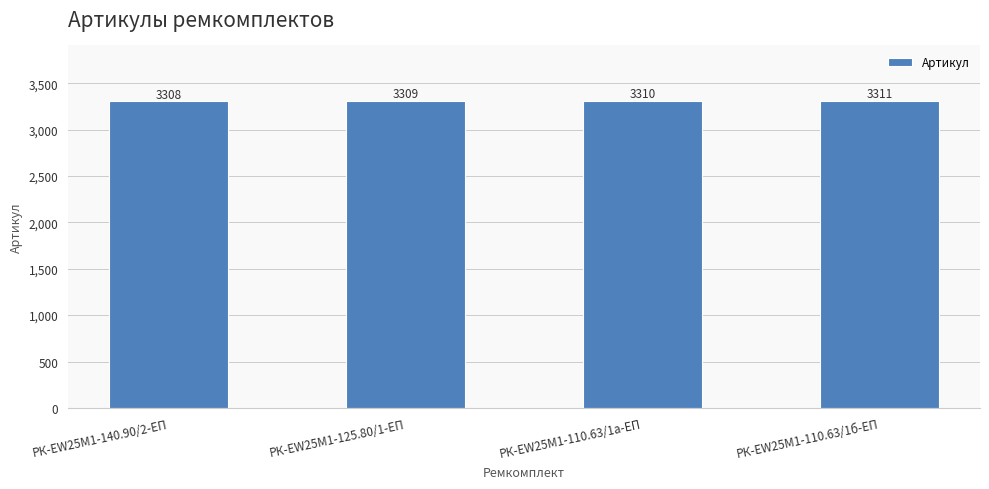

At which label is the value closest to 3309?

РК-EW25M1-125.80/1-ЕП